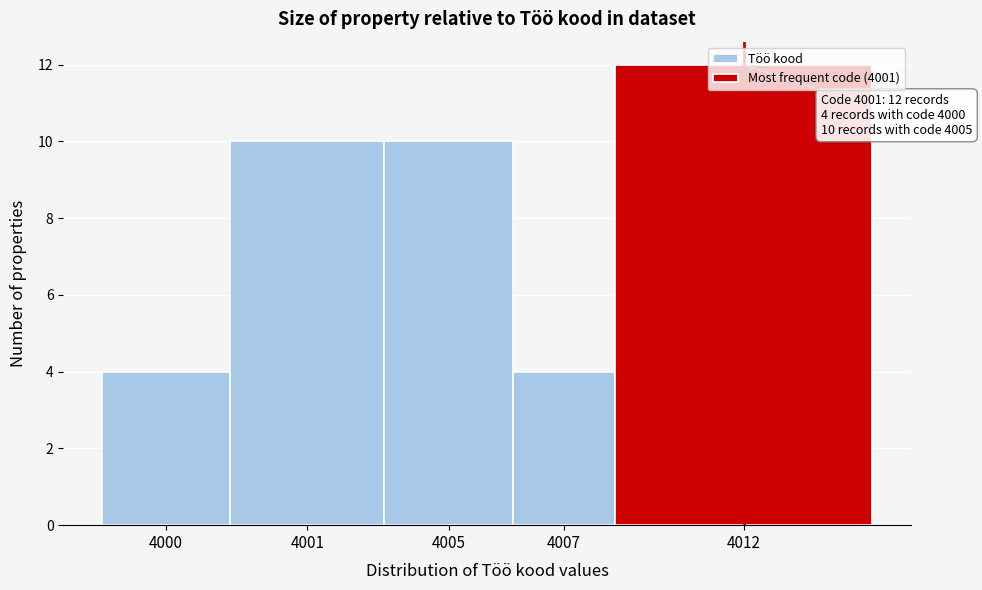

What is the value of the 1st bar from the left?

4